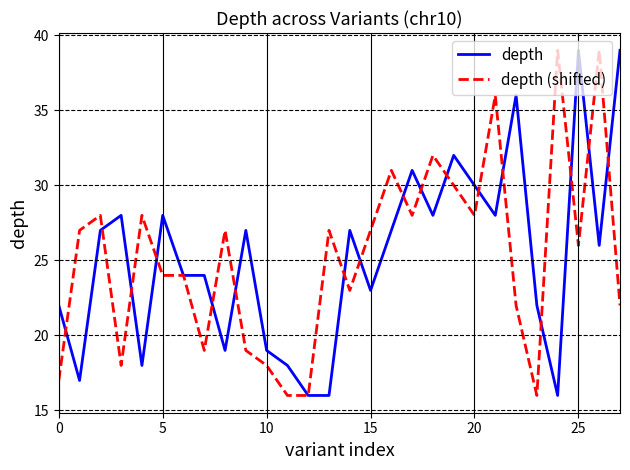

What is the highest value of the depth (shifted) series?

39